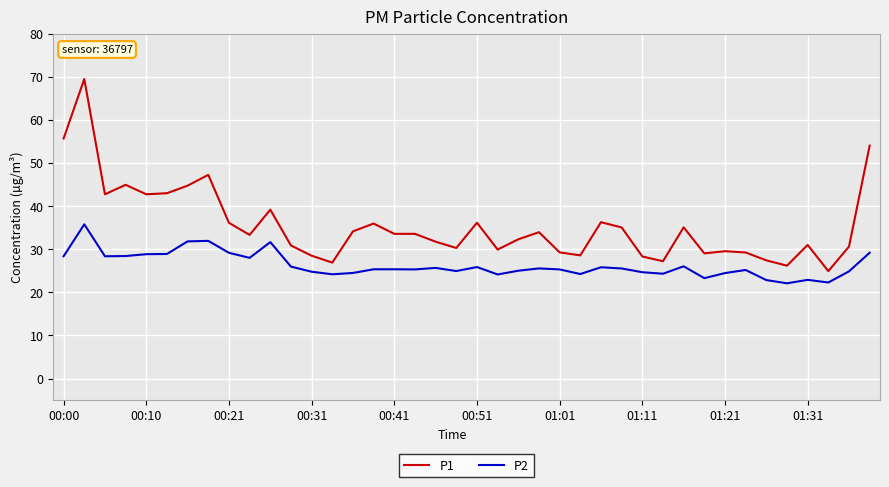

True or false: P1 and P2 intersect in this chart.

False